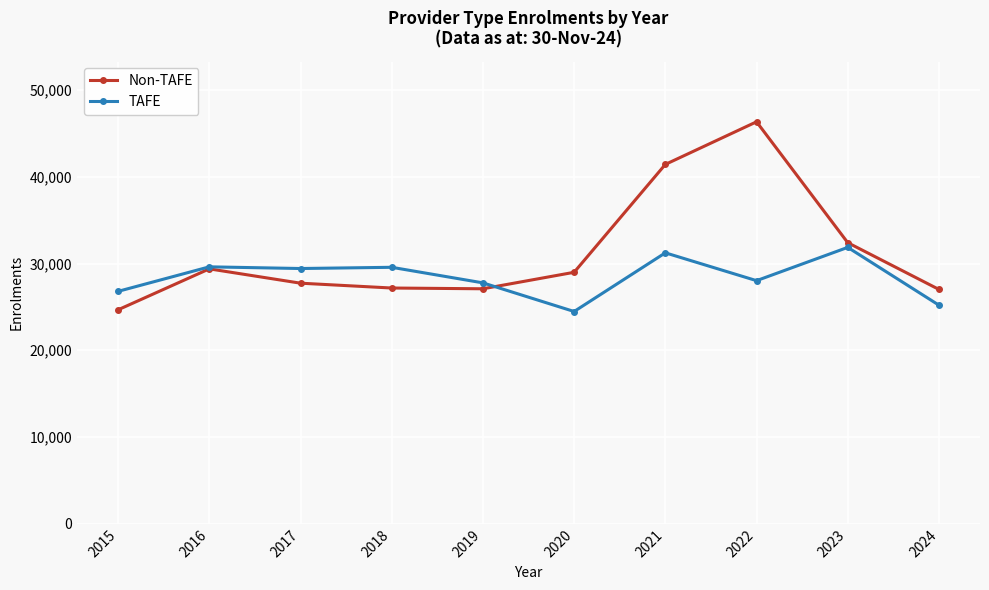

True or false: TAFE has more than 0 interior local peaks.

True